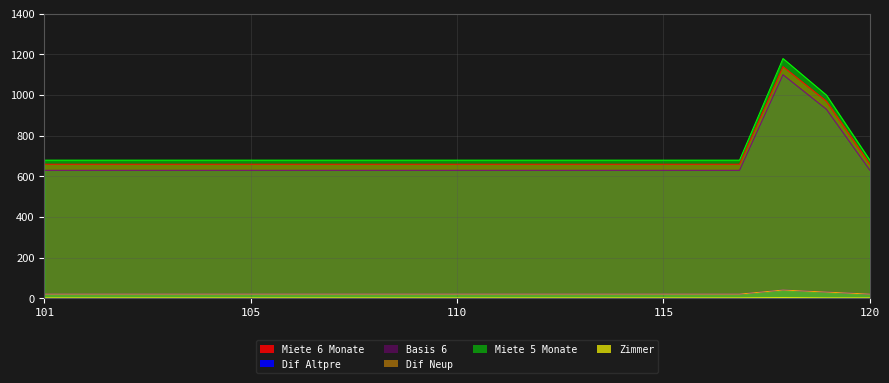

Where is Miete 5 Monate nearest to the value 929?

119